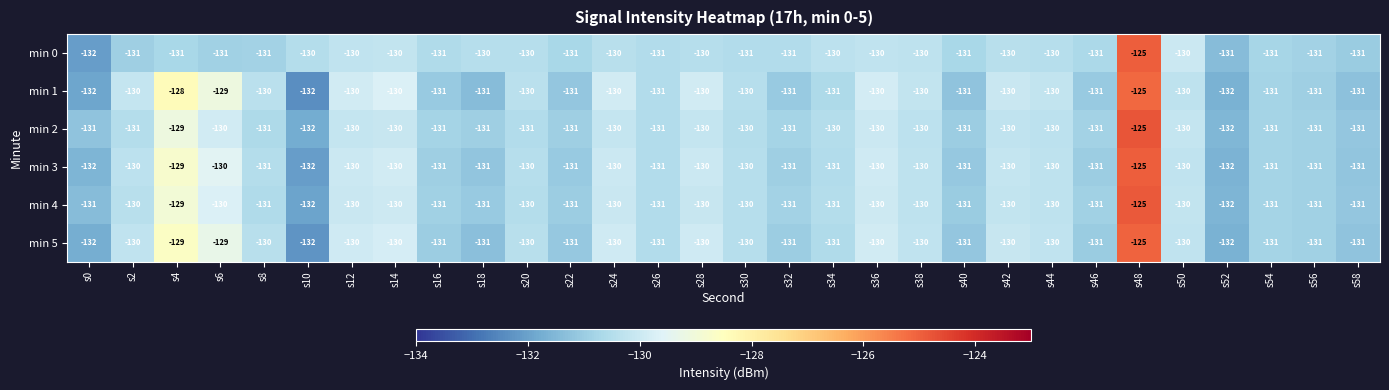

What is the sum of all min 2 values?

-3912